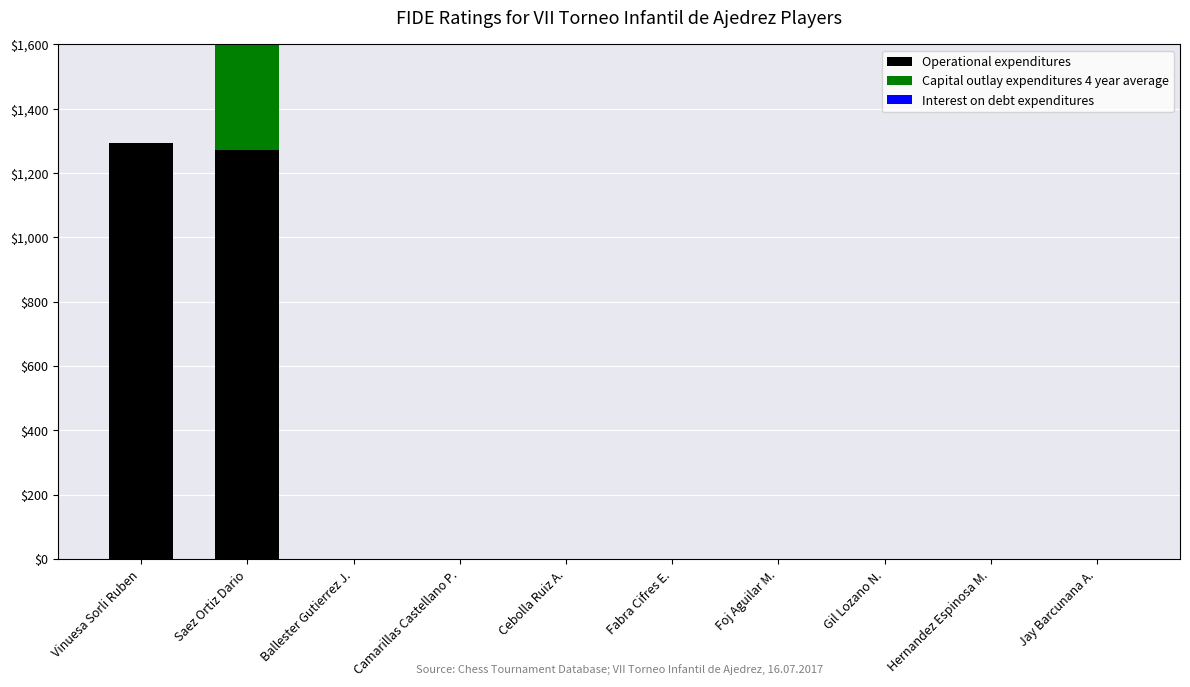

At Gil Lozano N., list the series in order from smallest to largest.

Operational expenditures, Capital outlay expenditures 4 year average, Interest on debt expenditures